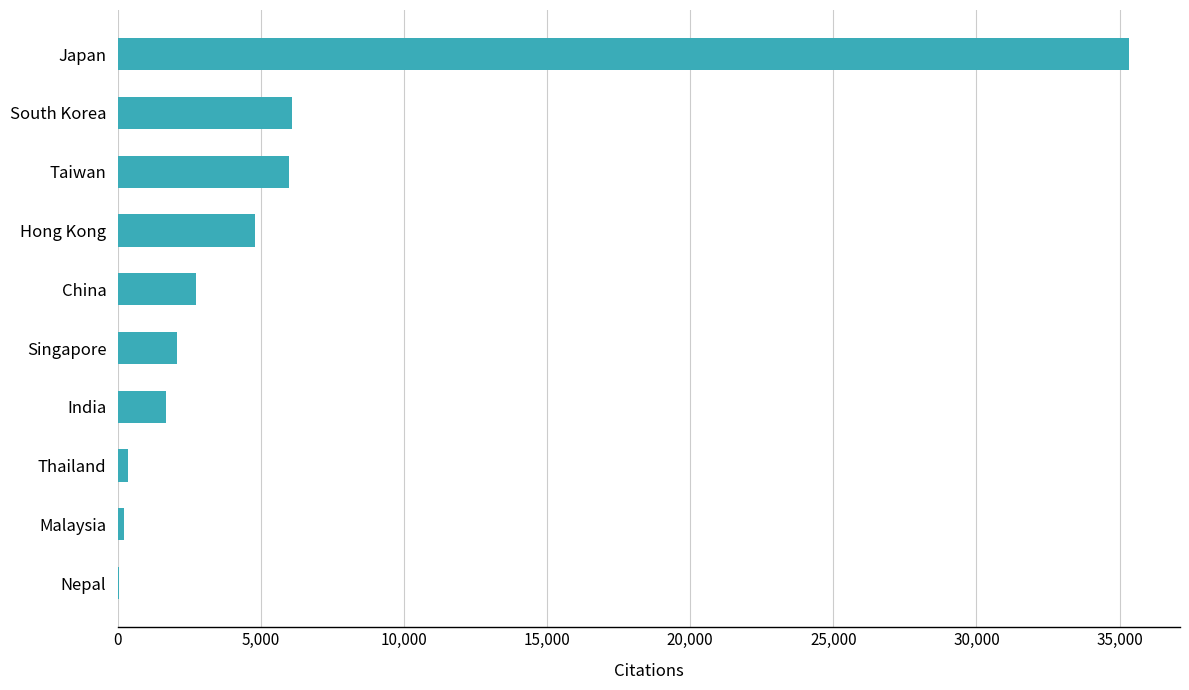

Which has a higher value, Thailand or Hong Kong?

Hong Kong